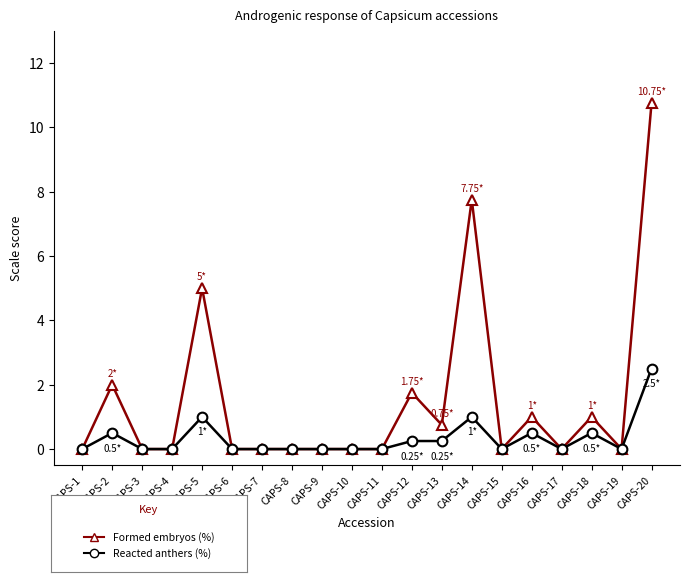

At which category is the sum across all series the highest?

CAPS-20